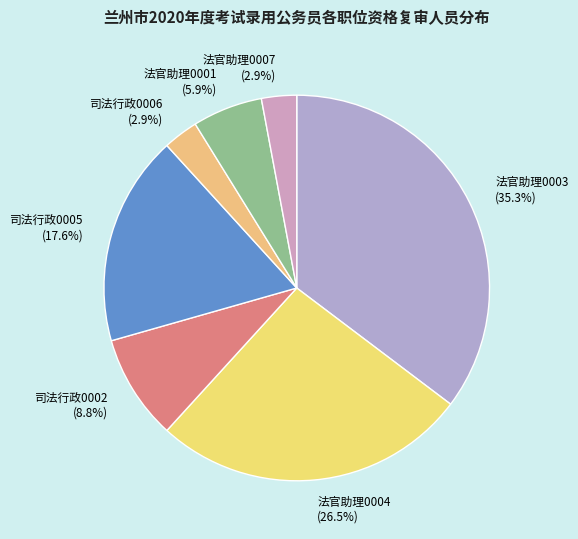

Is there any slice that represents more than half of the pie?

No